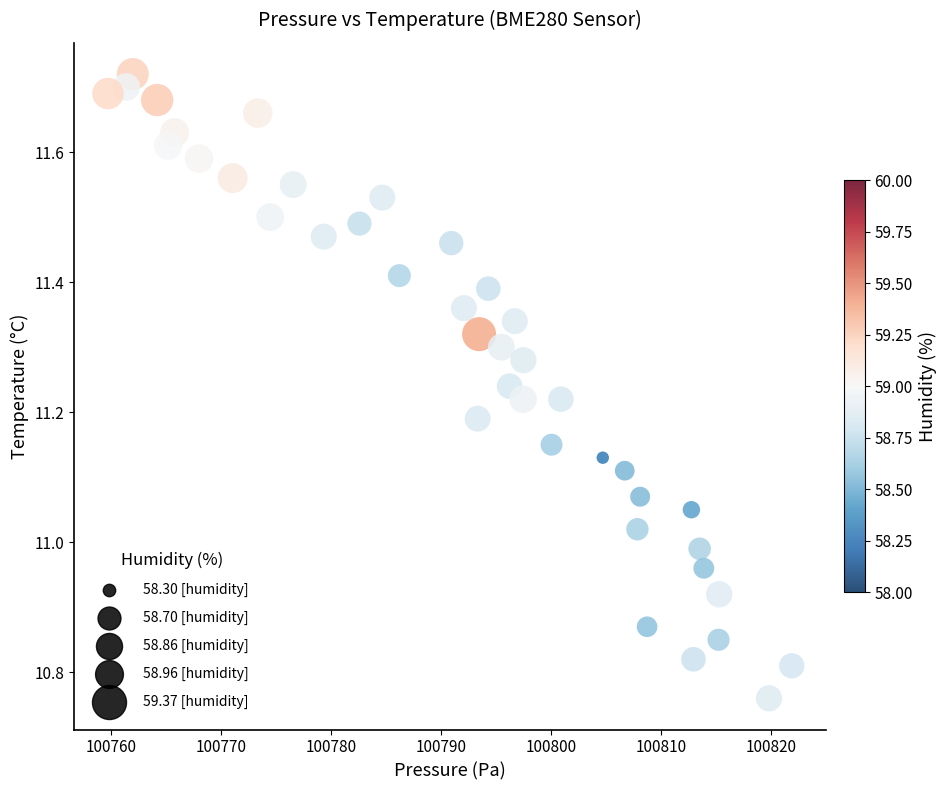

What is the range of Y values (max minus min)?

1.0